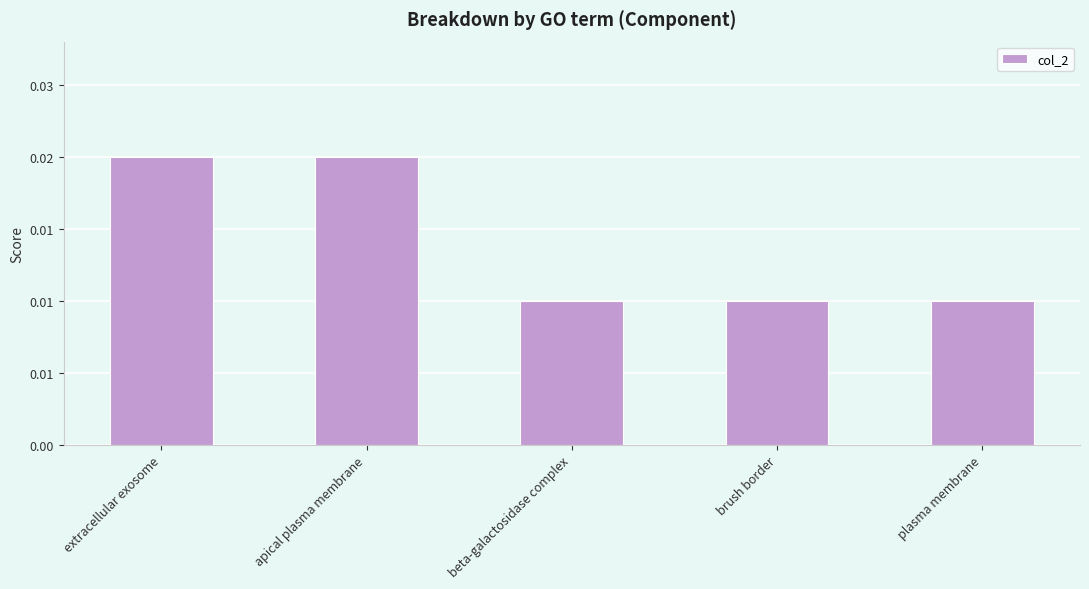

Are the bars horizontal?

No